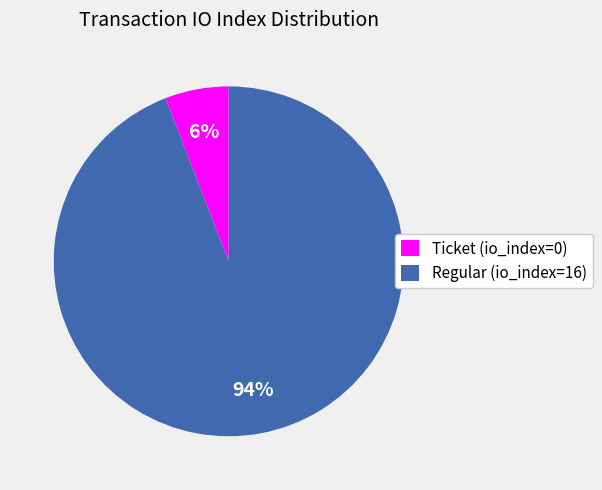

Rank the categories by value from highest to lowest.

Regular (io_index=16), Ticket (io_index=0)